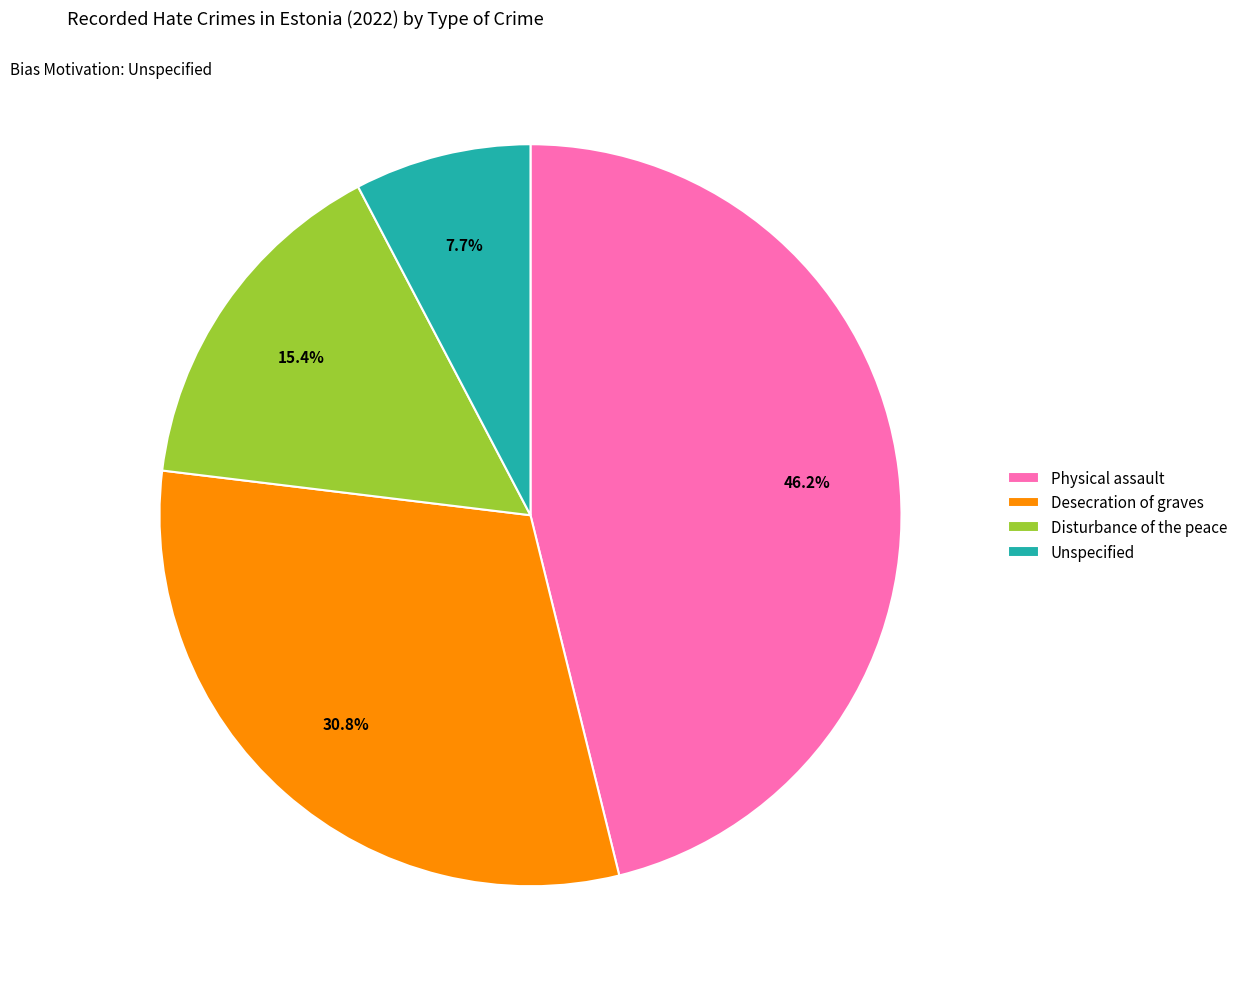

To the nearest percent, what portion does Desecration of graves represent?

31%